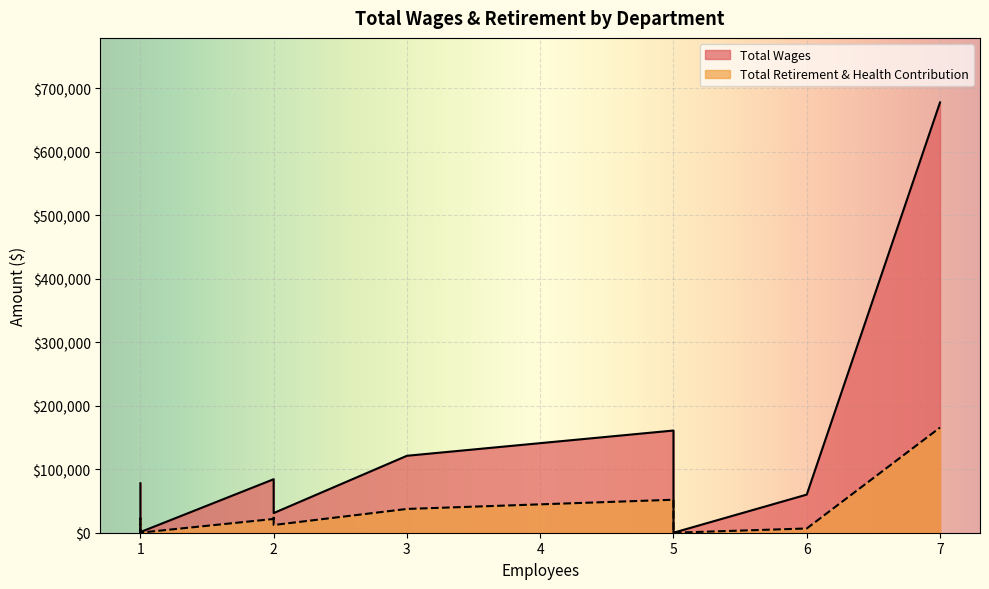

List the series in order of their overall mean, lowest first.

Total Retirement & Health Contribution, Total Wages